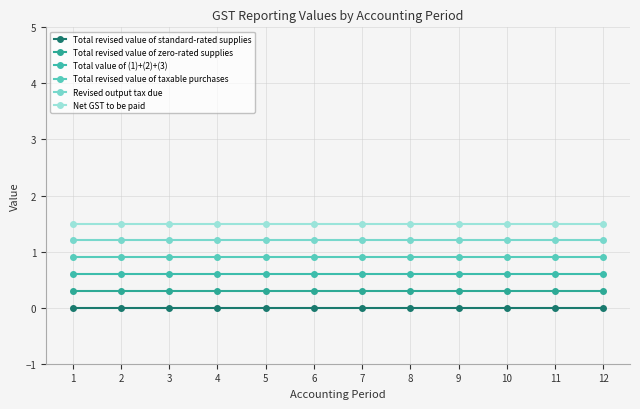

Rank the series at 4 from lowest to highest value.

Total revised value of standard-rated supplies, Total revised value of zero-rated supplies, Total value of (1)+(2)+(3), Total revised value of taxable purchases, Revised output tax due, Net GST to be paid